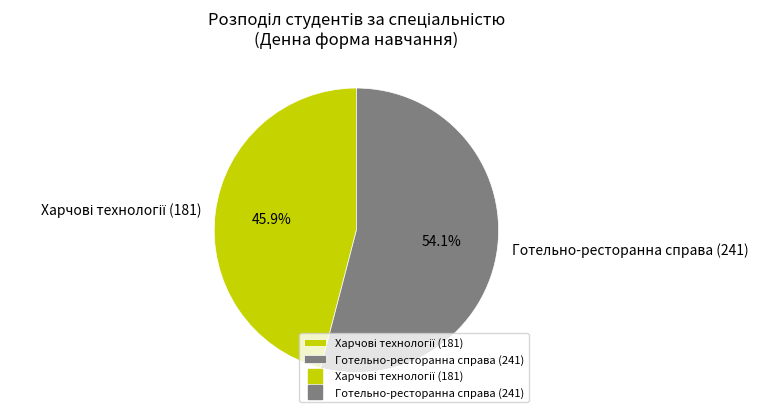

Which slice is the largest?

Готельно-ресторанна справа (241)